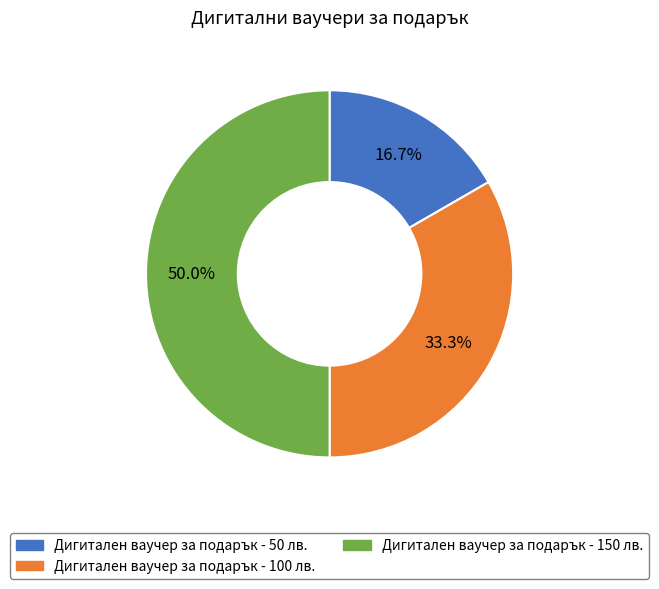

Which slice is the largest?

Дигитален ваучер за подарък - 150 лв.